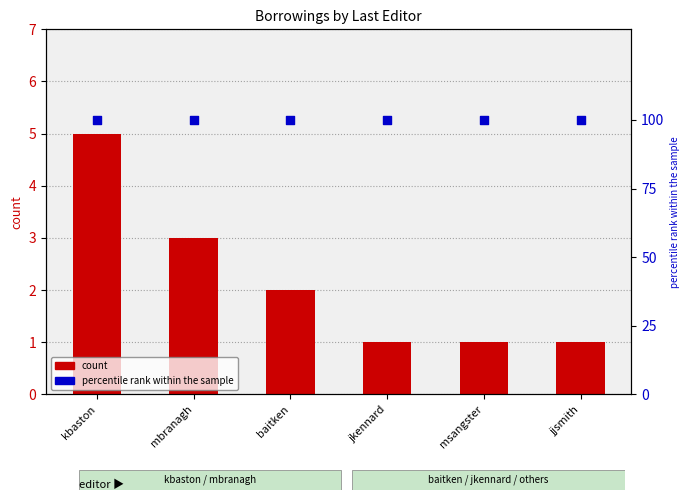

Is the value of count at msangster greater than the value of percentile rank within the sample at mbranagh?

No